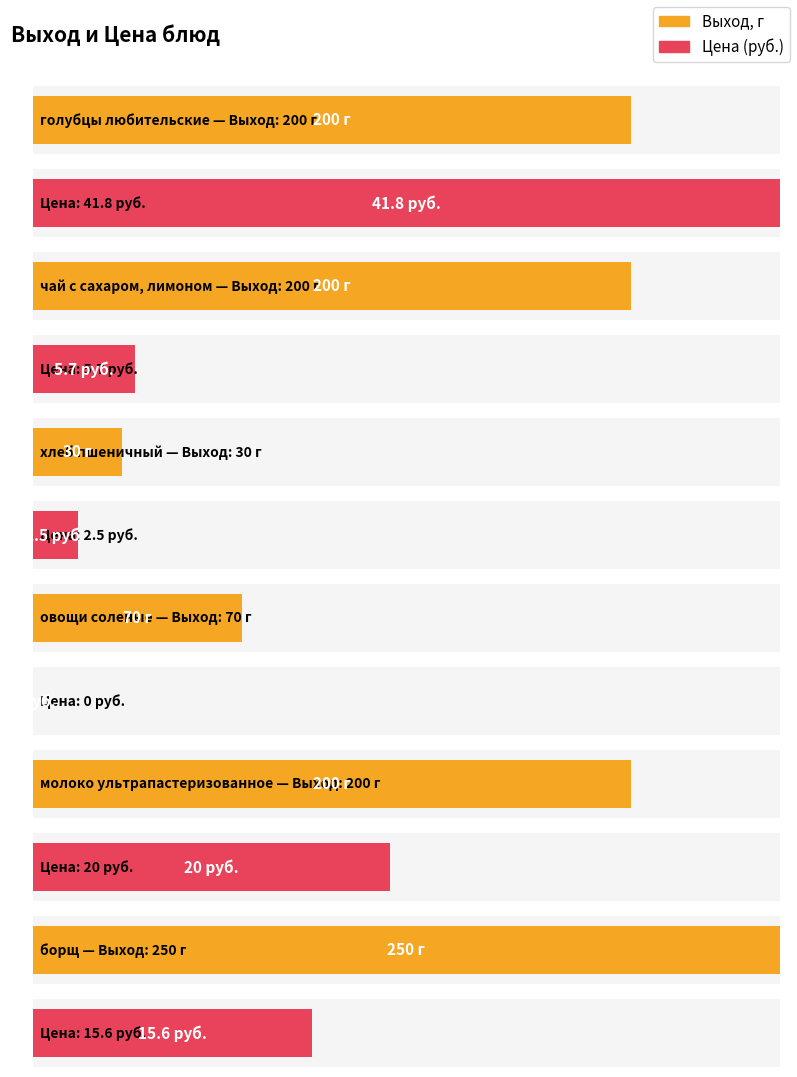

What position from the right is хлеб пшеничный?

8